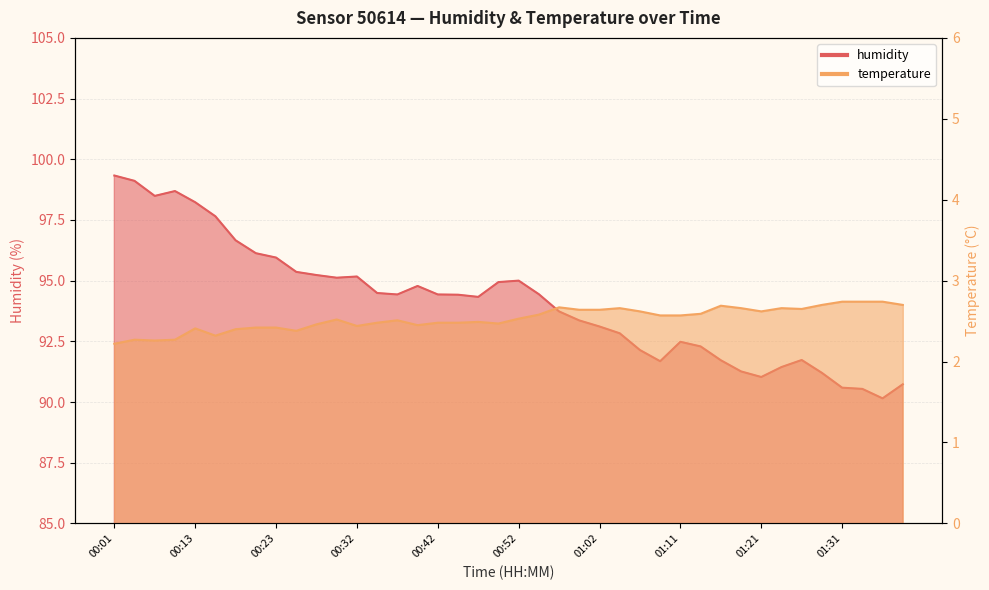

How many lines are shown in the chart?

2